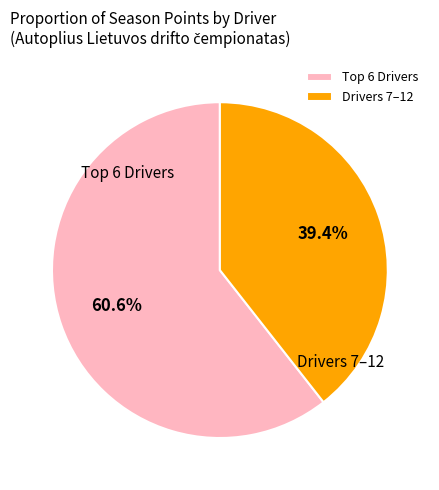

What portion of the pie excludes Drivers 7–12?

60.6%